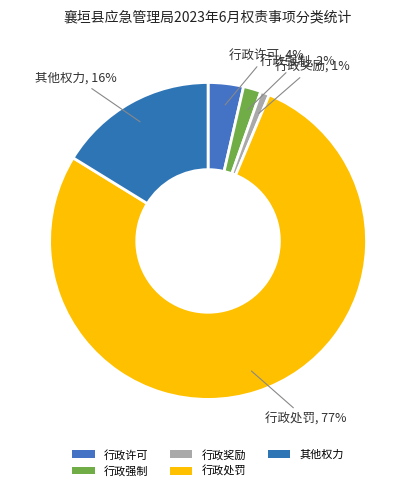

Is 行政处罚 the majority of the pie?

Yes